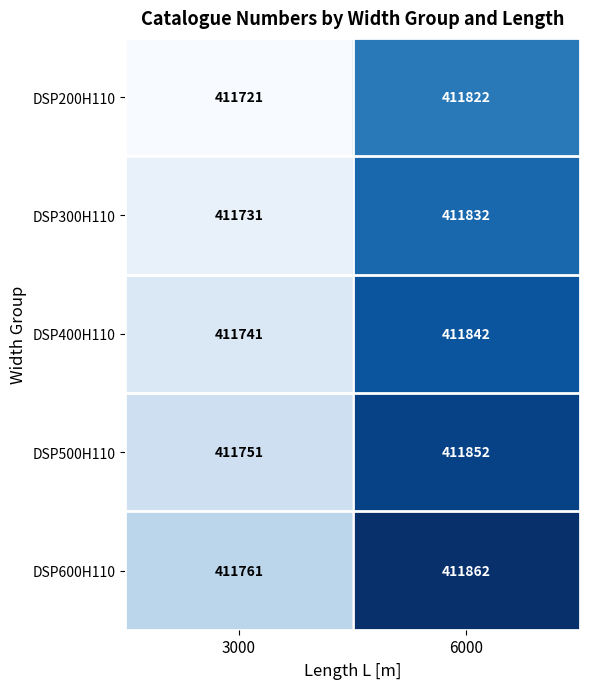

How many data points does each series have?

2